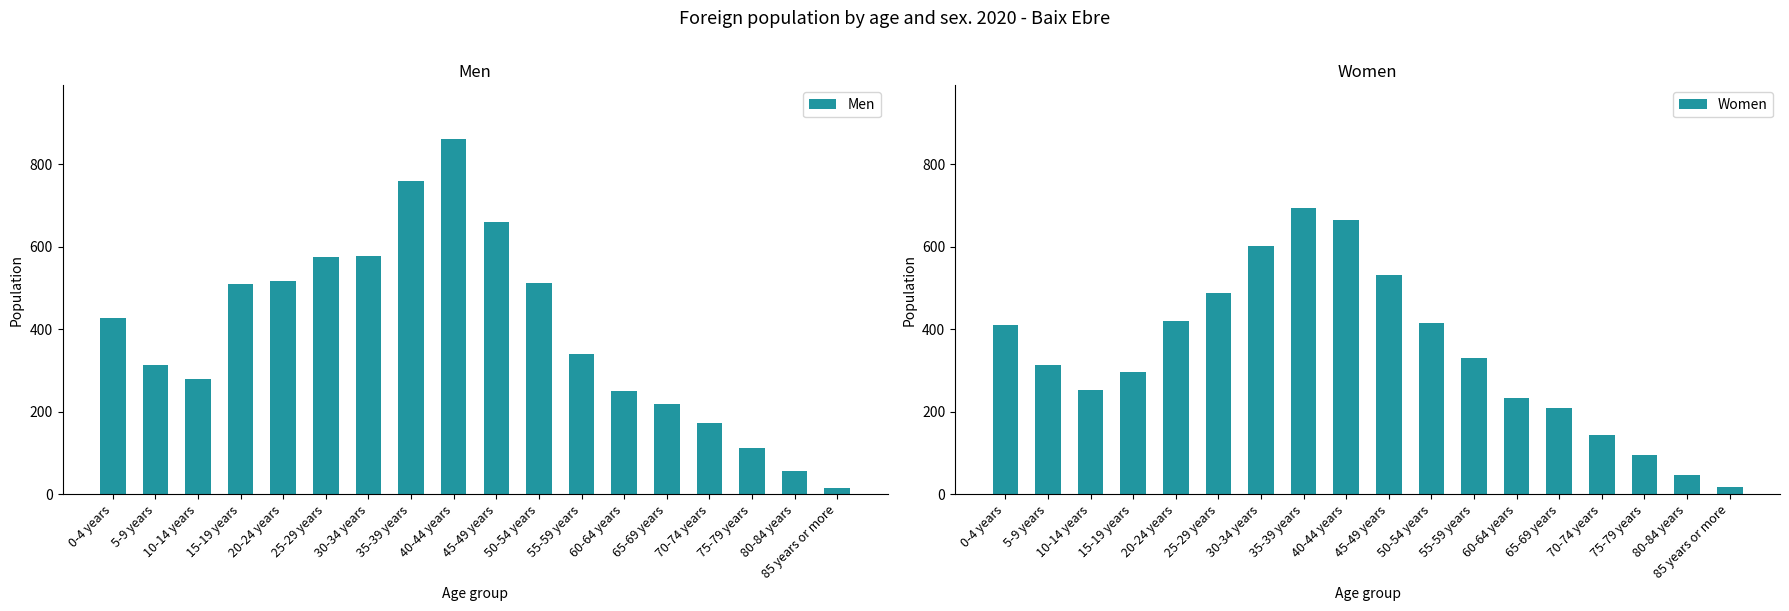

Which series has the widest spread of values?

Men